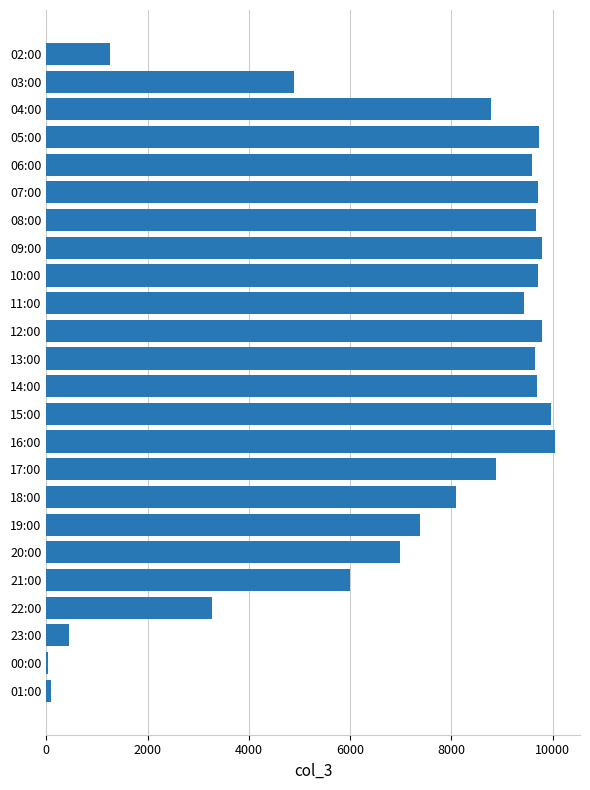

What is the ratio of the value at 09:00 to the value at 05:00?

1.0